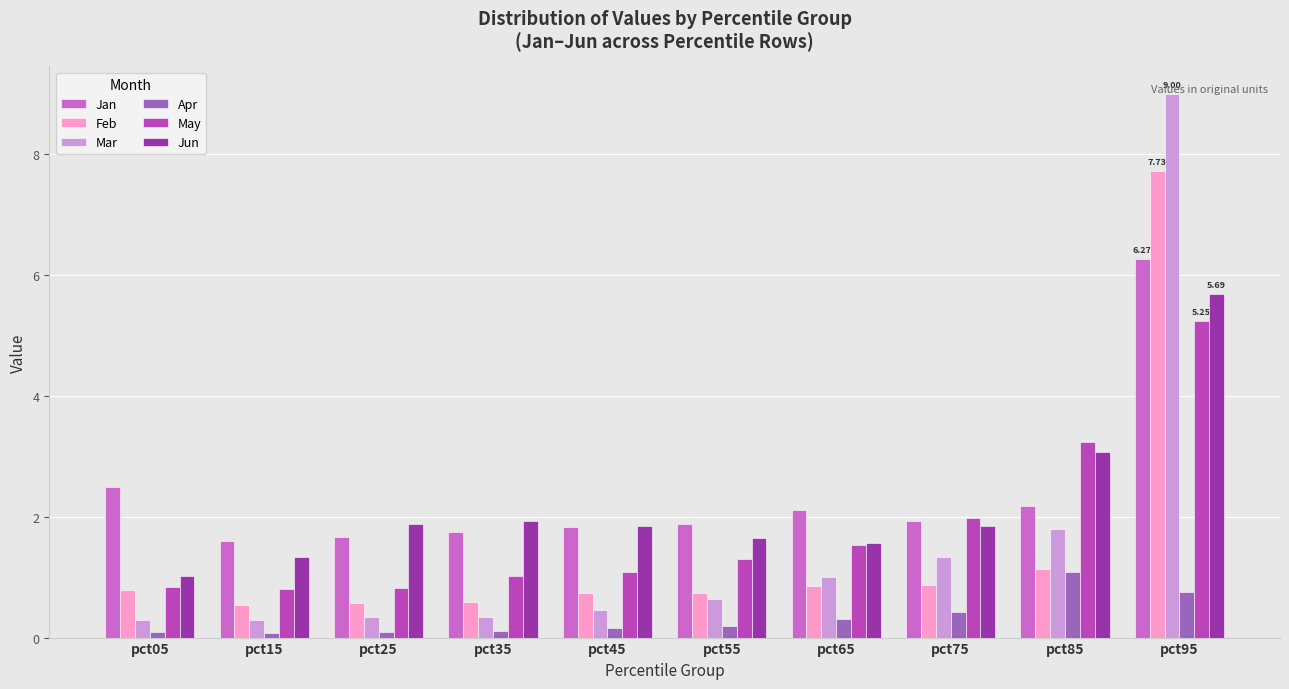

What is the average value of the Mar series?

1.6